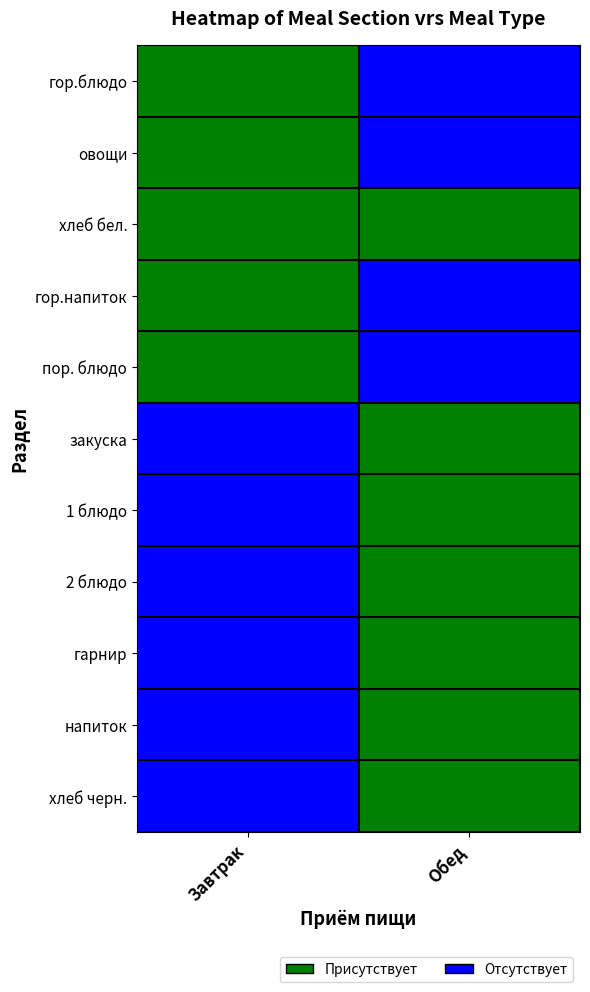

Reading left to right, what are all the values shown in this chart?

гор.блюдо: Завтрак=1	Обед=0
овощи: Завтрак=1	Обед=0
хлеб бел.: Завтрак=1	Обед=1
гор.напиток: Завтрак=1	Обед=0
пор. блюдо: Завтрак=1	Обед=0
закуска: Завтрак=0	Обед=1
1 блюдо: Завтрак=0	Обед=1
2 блюдо: Завтрак=0	Обед=1
гарнир: Завтрак=0	Обед=1
напиток: Завтрак=0	Обед=1
хлеб черн.: Завтрак=0	Обед=1